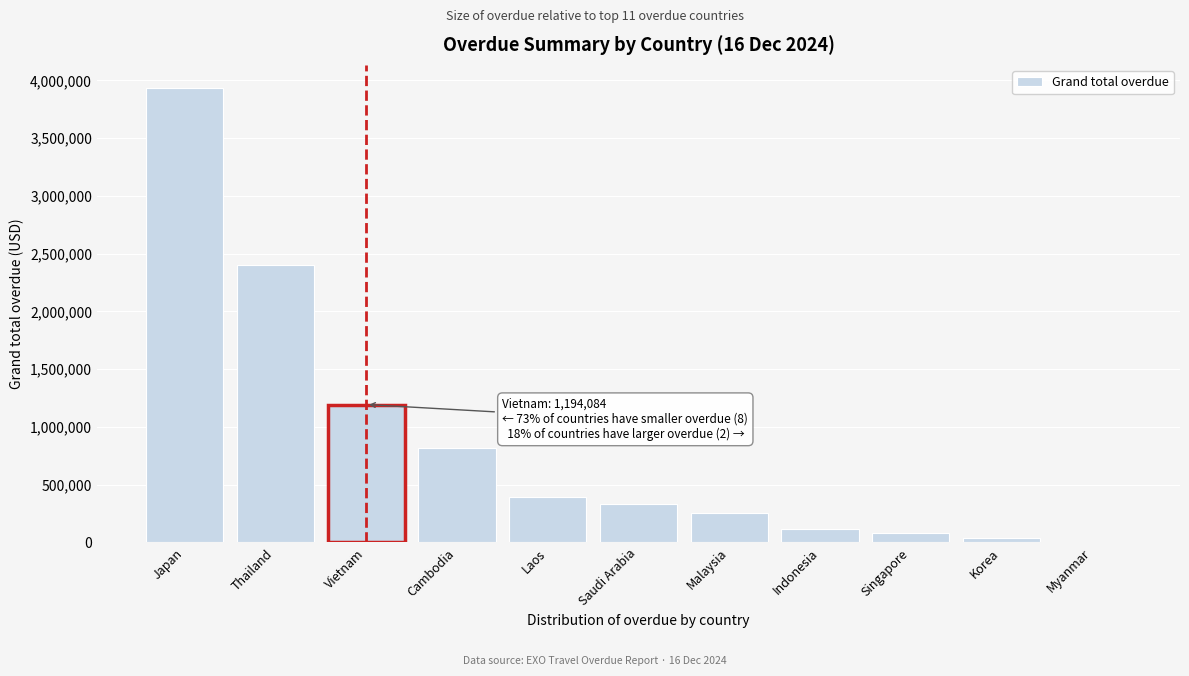

Reading left to right, extract all data points from this chart.

Japan=3938606.7	Thailand=2398868.7	Vietnam=1194084.5	Cambodia=814117.9	Laos=394673.9	Saudi Arabia=332893.7	Malaysia=253889.5	Indonesia=118209.1	Singapore=83362.3	Korea=38475.3	Myanmar=0.0